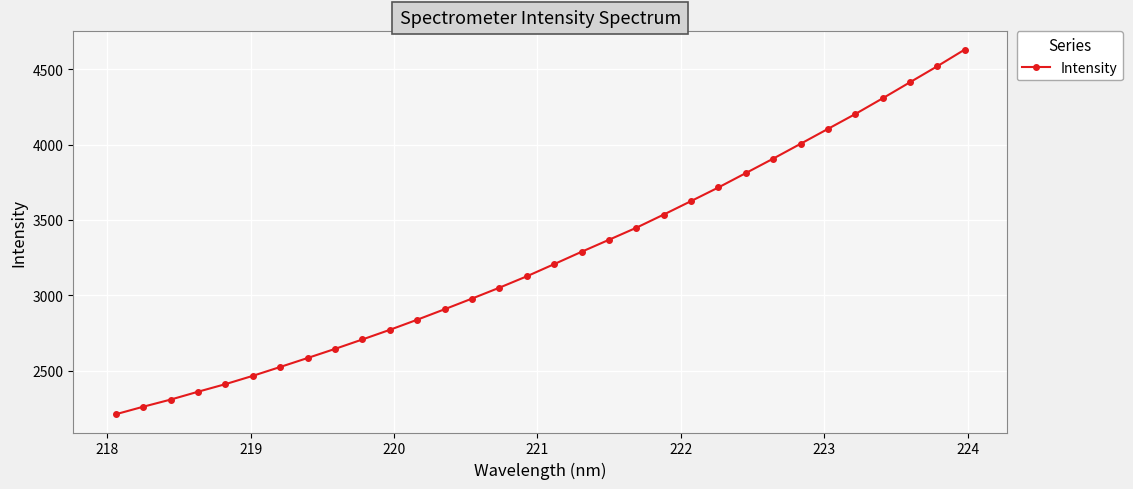

Count the number of data series in this chart.

1